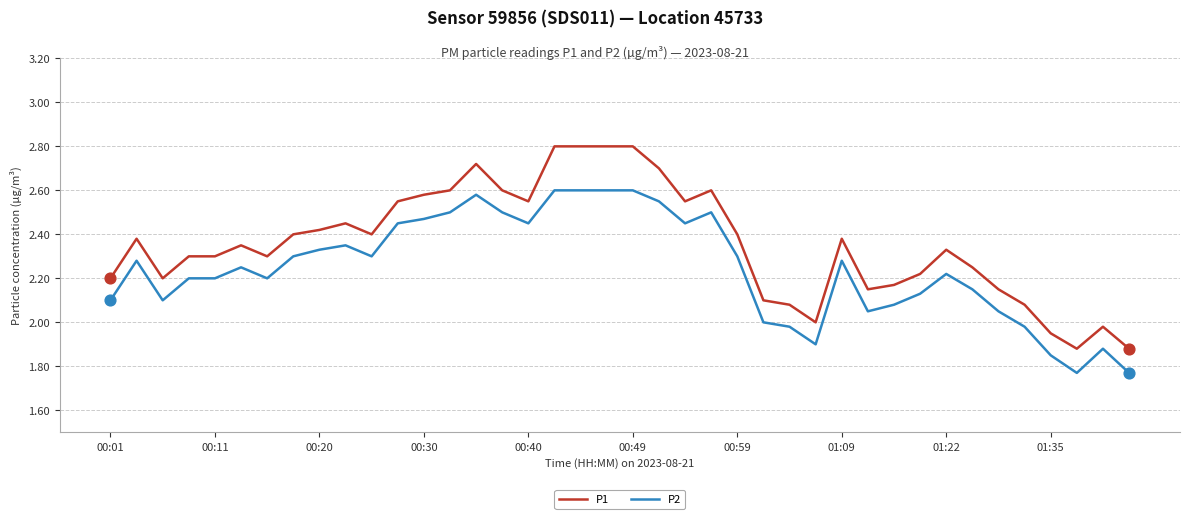

Which series has the largest total across all categories?

P1